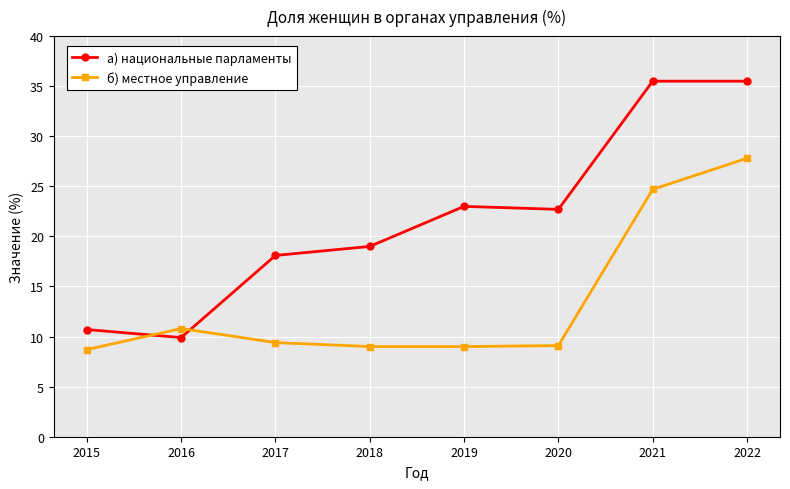

What is the minimum value for б) местное управление?

8.7